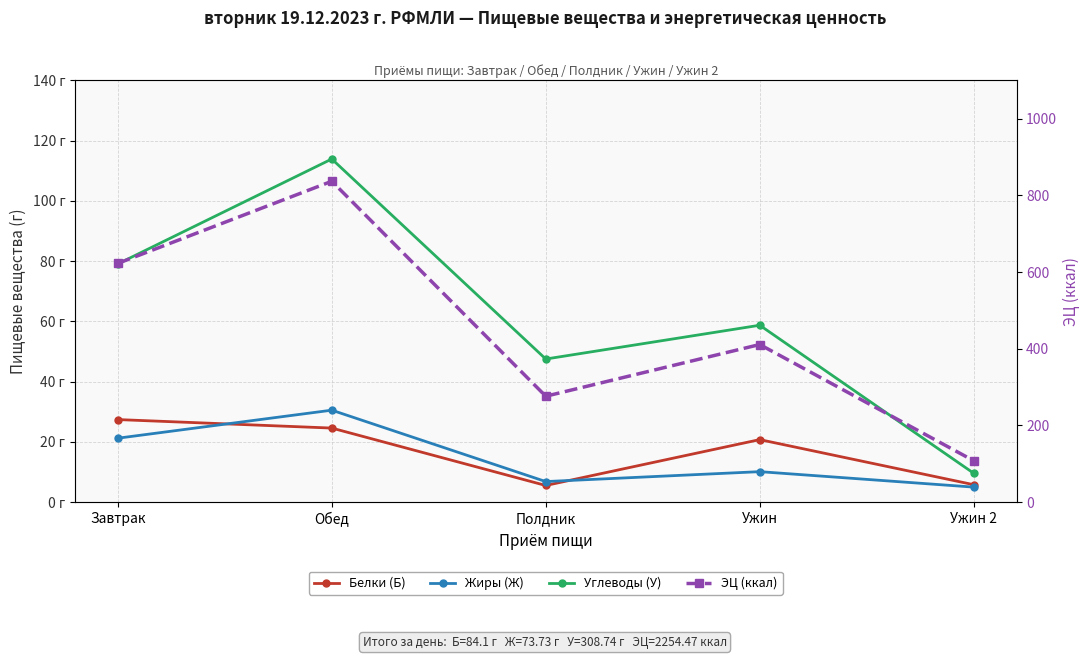

Is the value of ЭЦ (ккал) at Ужин 2 greater than the value of Белки (Б) at Полдник?

Yes